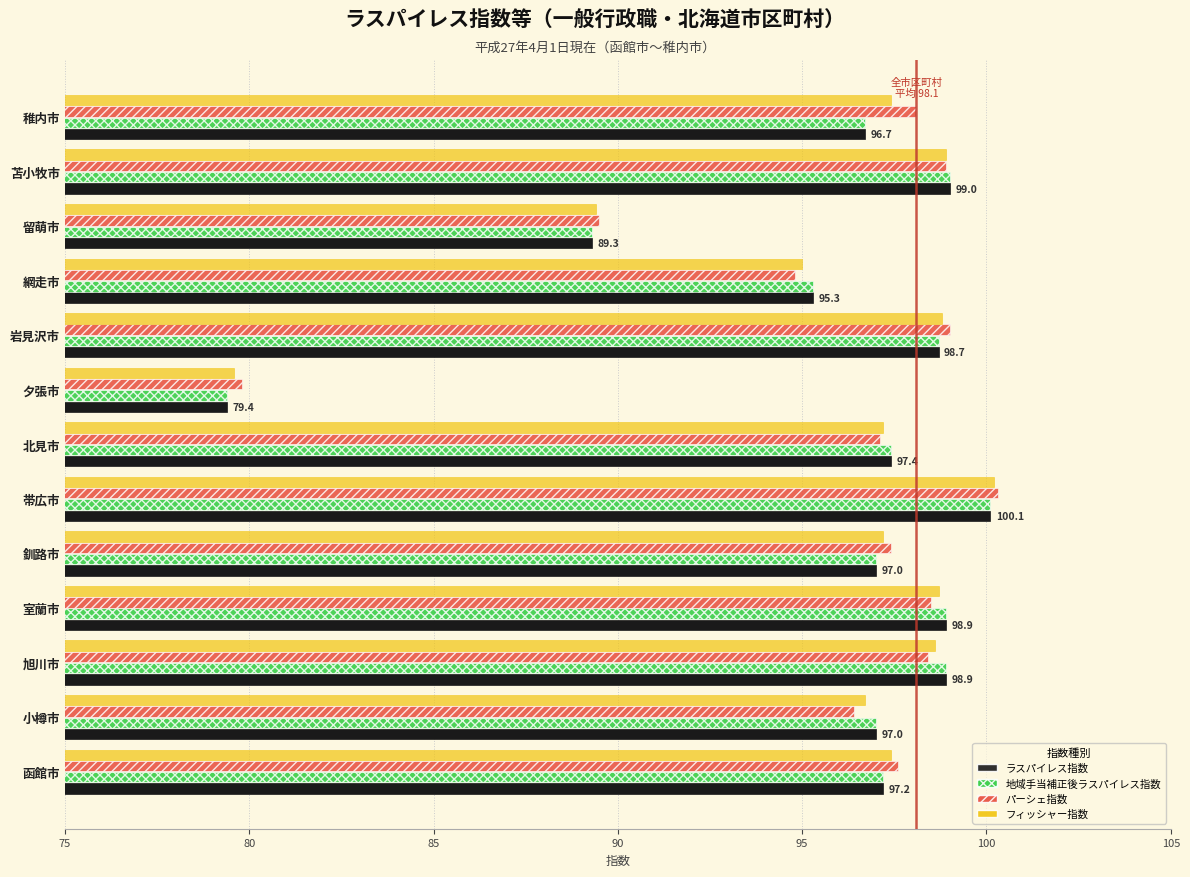

How many categories are shown in the chart?

13